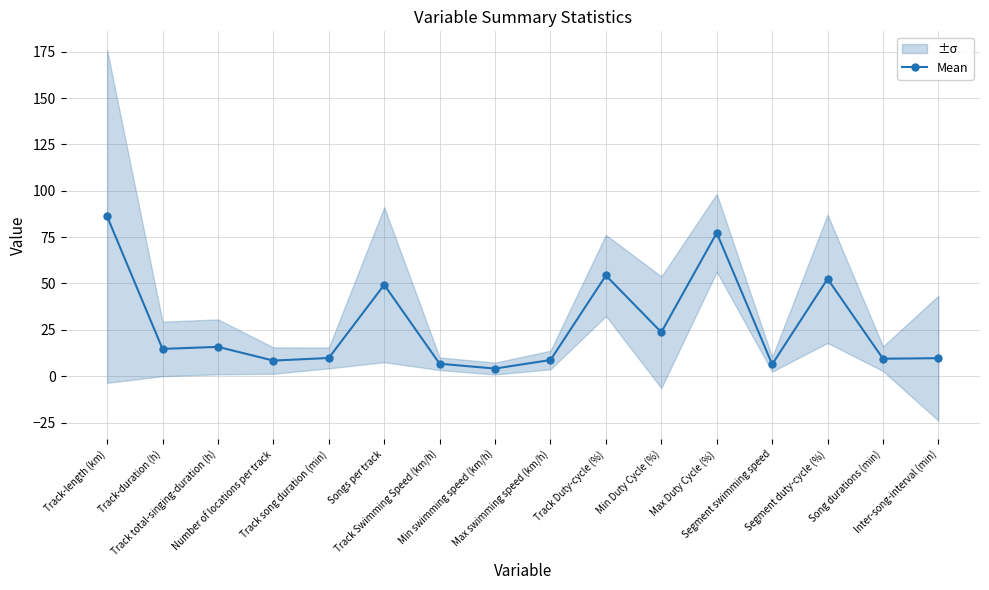

What is the sum of all values?

437.0